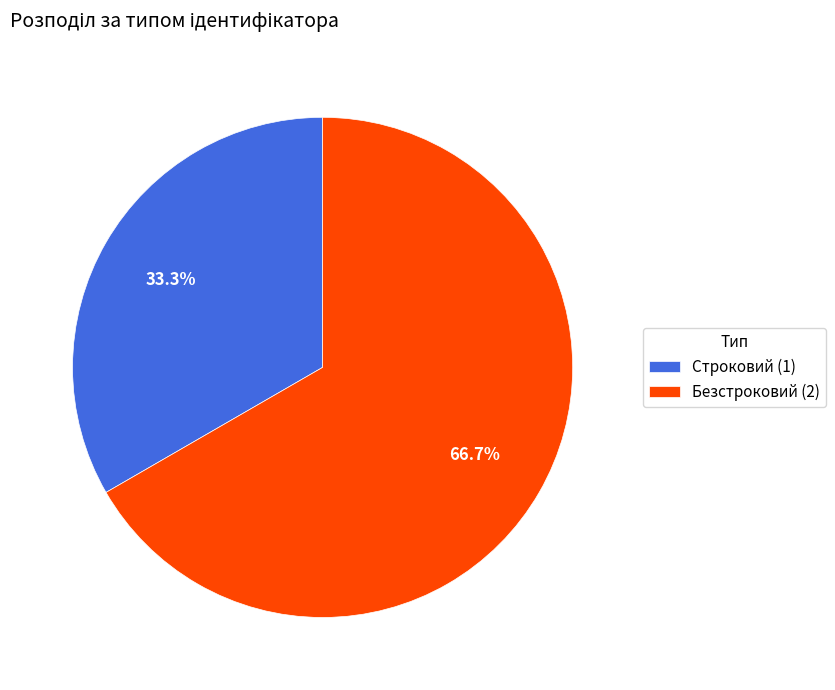

What percentage is the Безстроковий slice, to the nearest percent?

67%